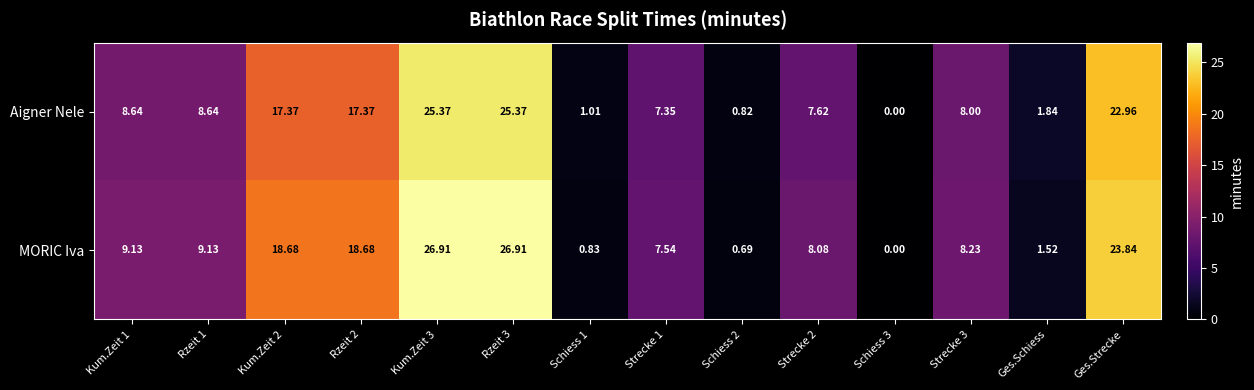

Is the value of Aigner Nele at Ges.Strecke greater than the value of MORIC Iva at Kum.Zeit 3?

No